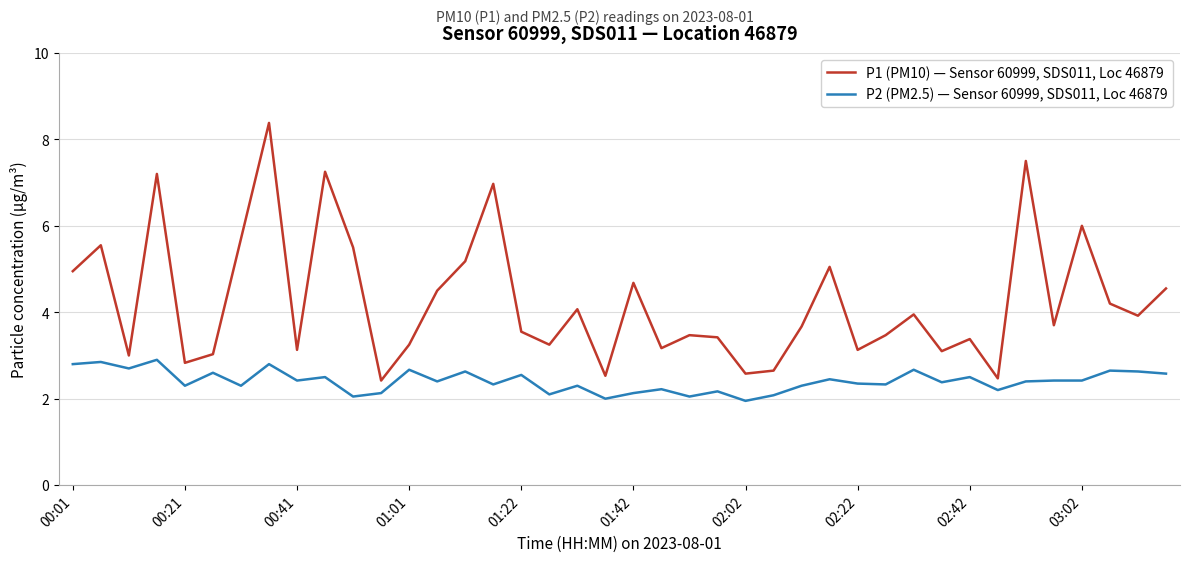

True or false: P2 (PM2.5) — Sensor 60999, SDS011, Loc 46879 has more than 2 interior local peaks.

True